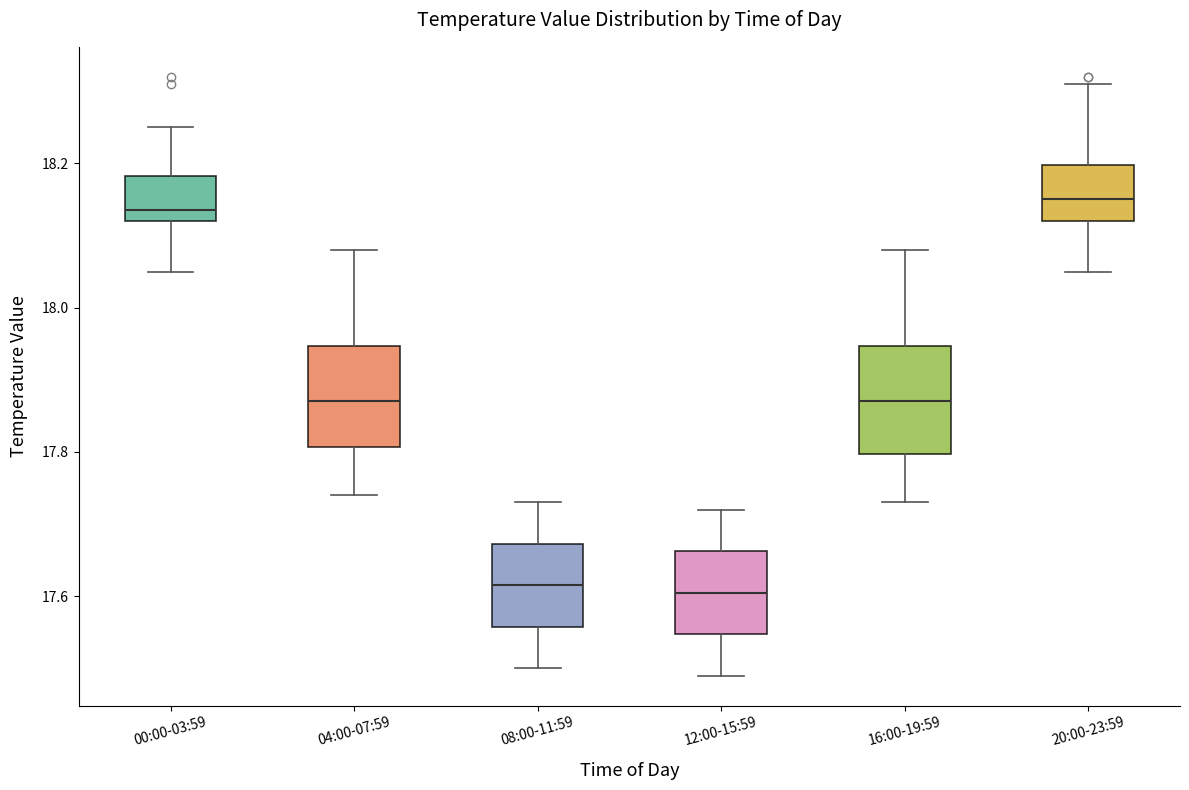

Reading left to right, transcribe this box plot: for each box, give where its median line is, the range the box spans, and where its two whiskers end, as read against the y-axis. The values are not printed on the chart, so give them approximately, as read against the axis.

00:00-03:59: median 18.14, box 18.12 to 18.18, whiskers 18.06 to 18.26
04:00-07:59: median 17.88, box 17.80 to 17.94, whiskers 17.74 to 18.08
08:00-11:59: median 17.62, box 17.56 to 17.68, whiskers 17.50 to 17.74
12:00-15:59: median 17.60, box 17.54 to 17.66, whiskers 17.50 to 17.72
16:00-19:59: median 17.88, box 17.80 to 17.94, whiskers 17.74 to 18.08
20:00-23:59: median 18.16, box 18.12 to 18.20, whiskers 18.06 to 18.32